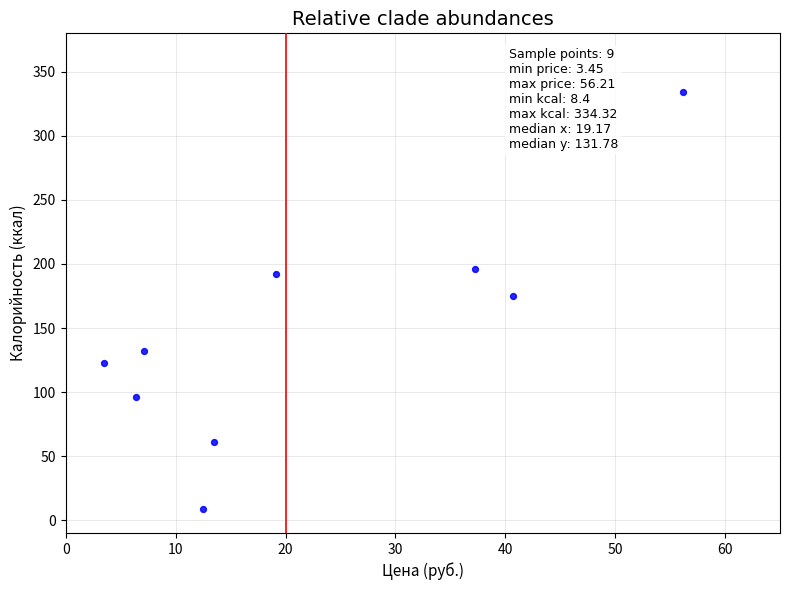

What is the average X value?

21.8